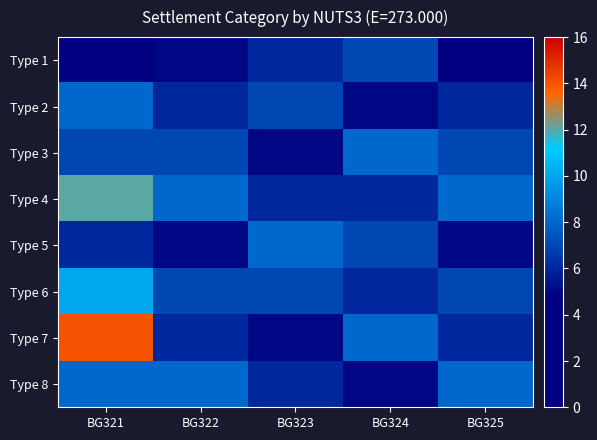

How many series are shown in this chart?

8